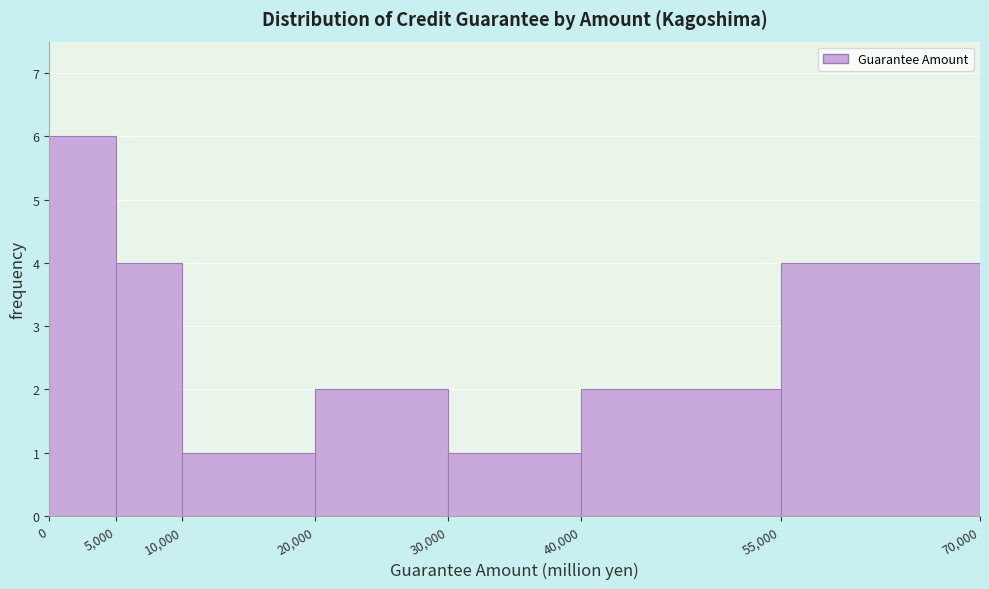

What is the height of the bar covering 20,000 to 30,000 on the x-axis? The values are not printed on the chart, so give them approximately, as read against the axis.

2